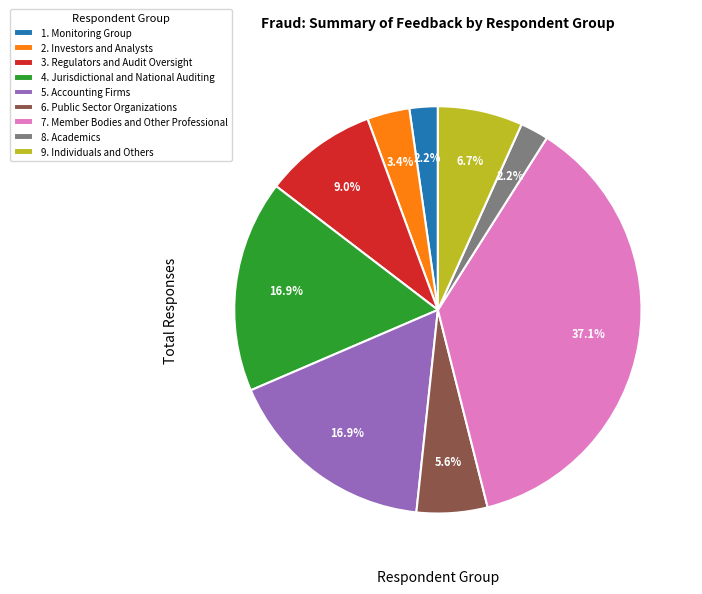

To the nearest percent, what is the difference between the largest and smallest slice percentages?

35%